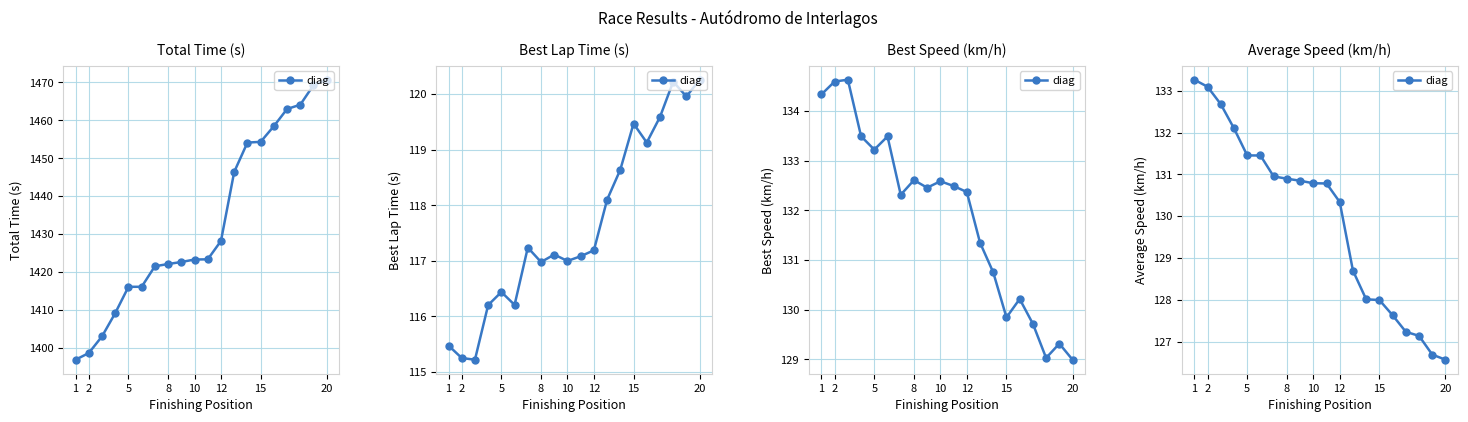

Is it true that the value at 5 is 75.1?

False